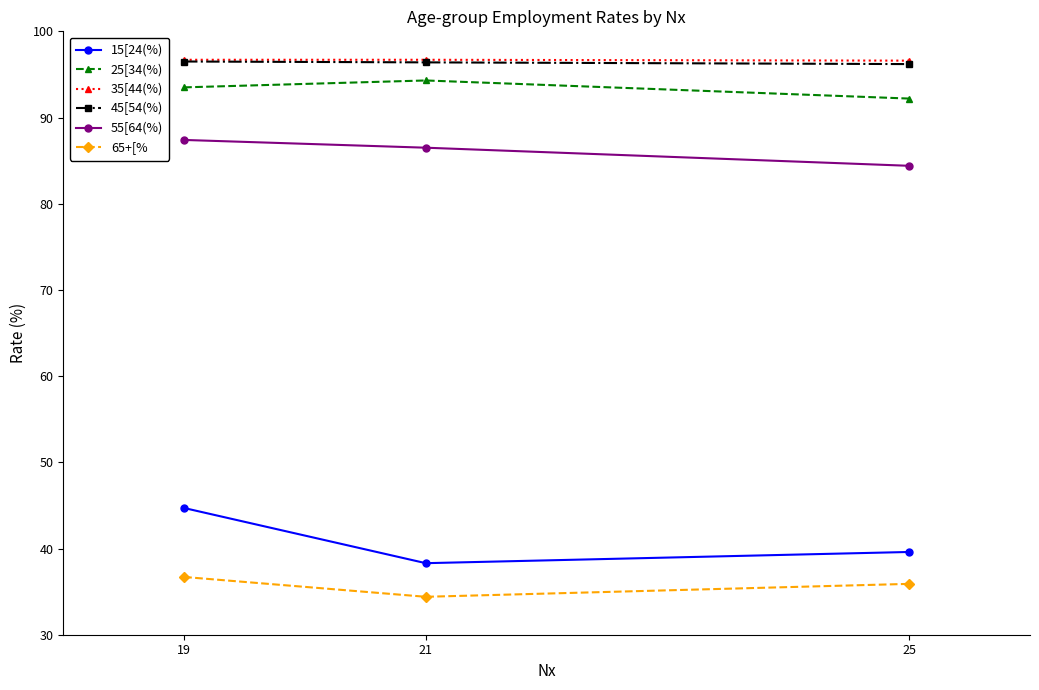

Which series has the widest spread of values?

15[24(%)